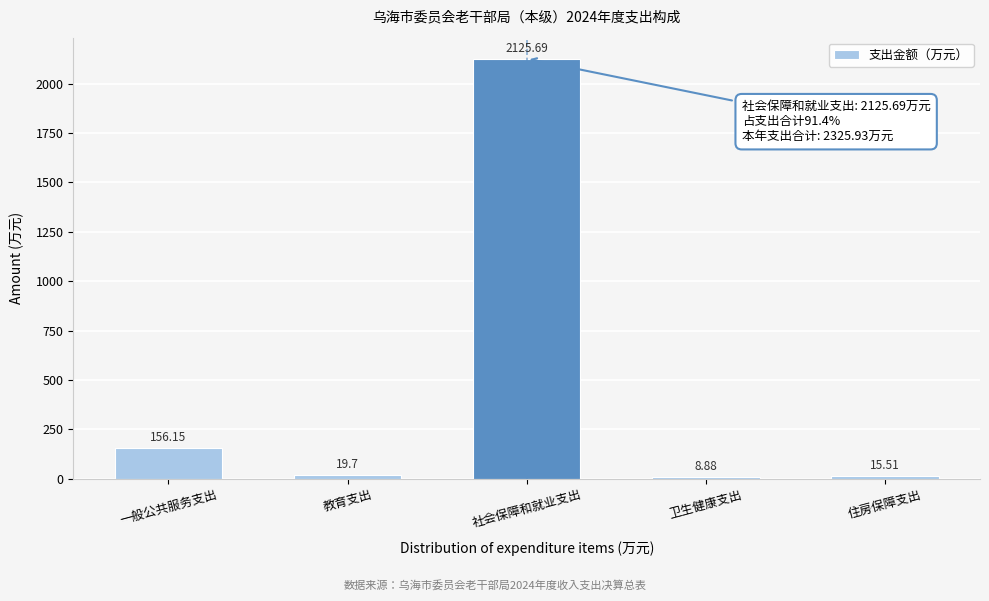

What is the difference between the maximum and minimum values?

2116.8